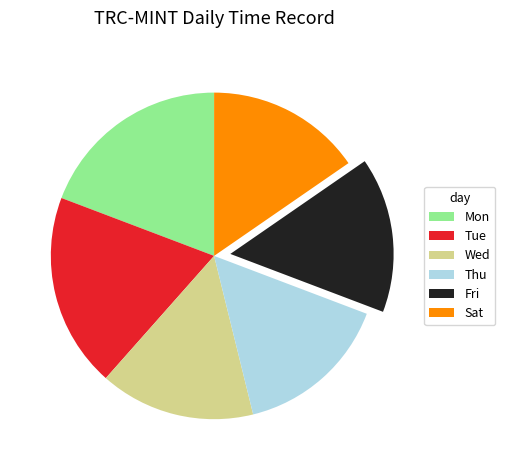

Combined, do Wed and Tue account for over 50%?

No